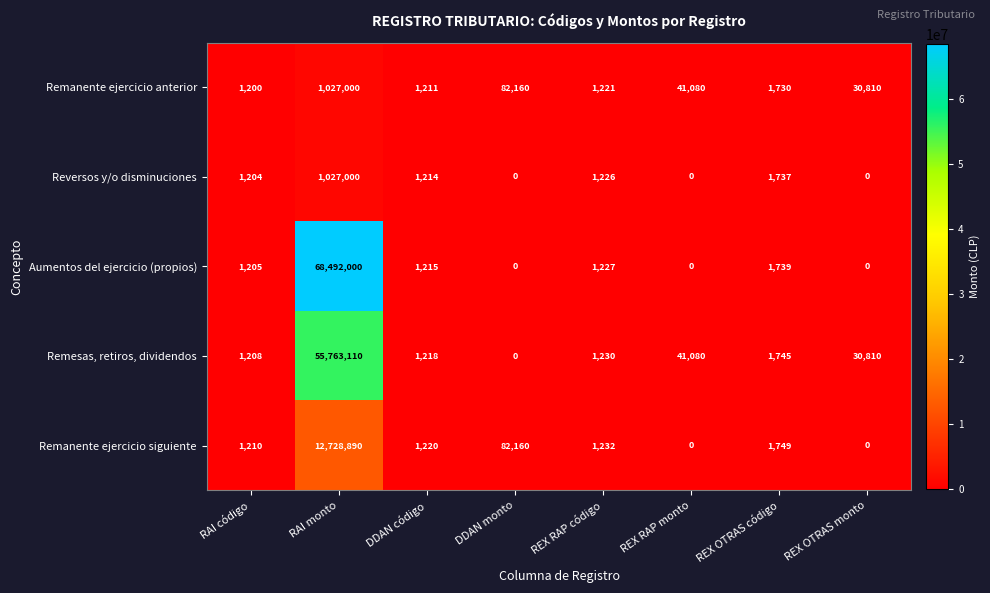

What is the average value of the Remesas, retiros, dividendos series?

6980050